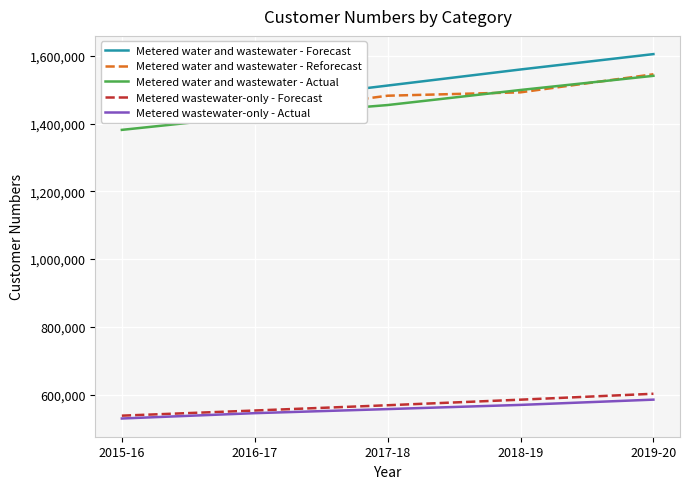

How many lines are shown in the chart?

5